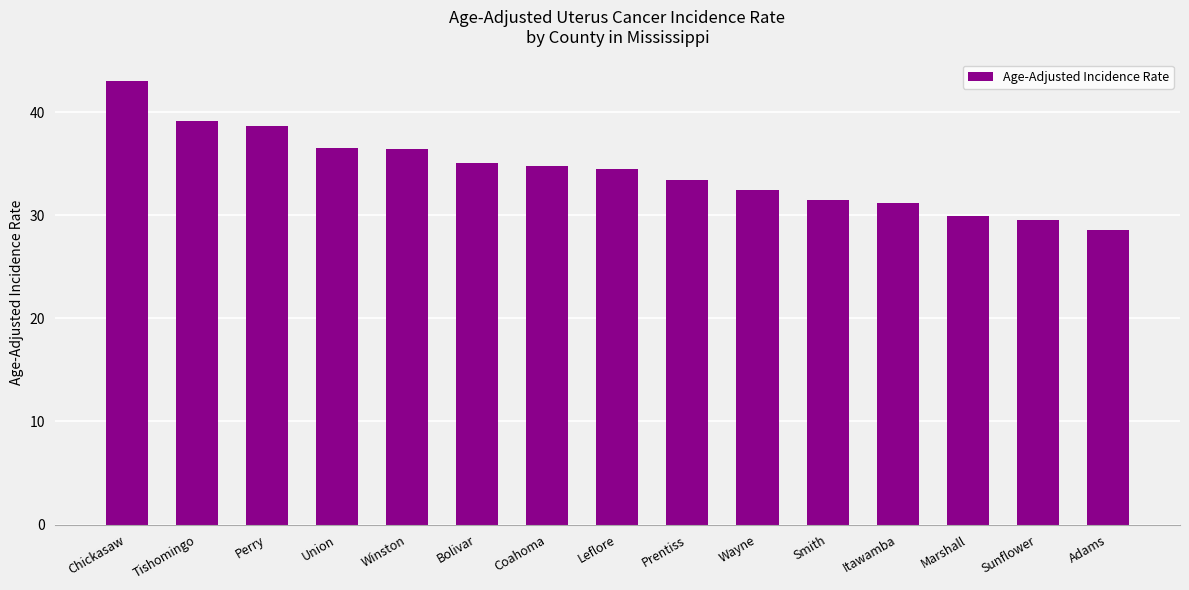

What position from the left is Adams?

15